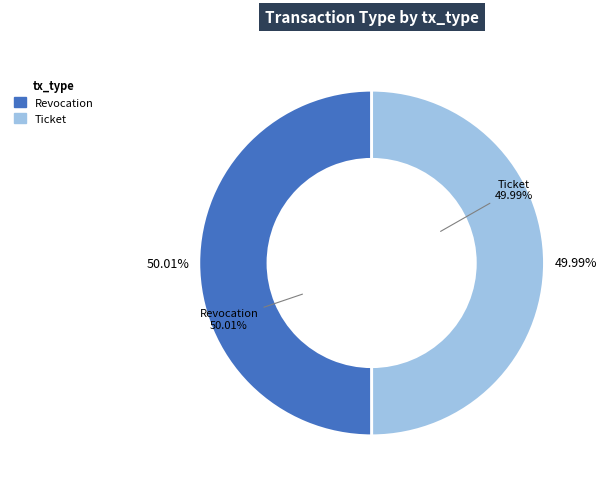

What percentage is the Ticket slice, to the nearest percent?

50%